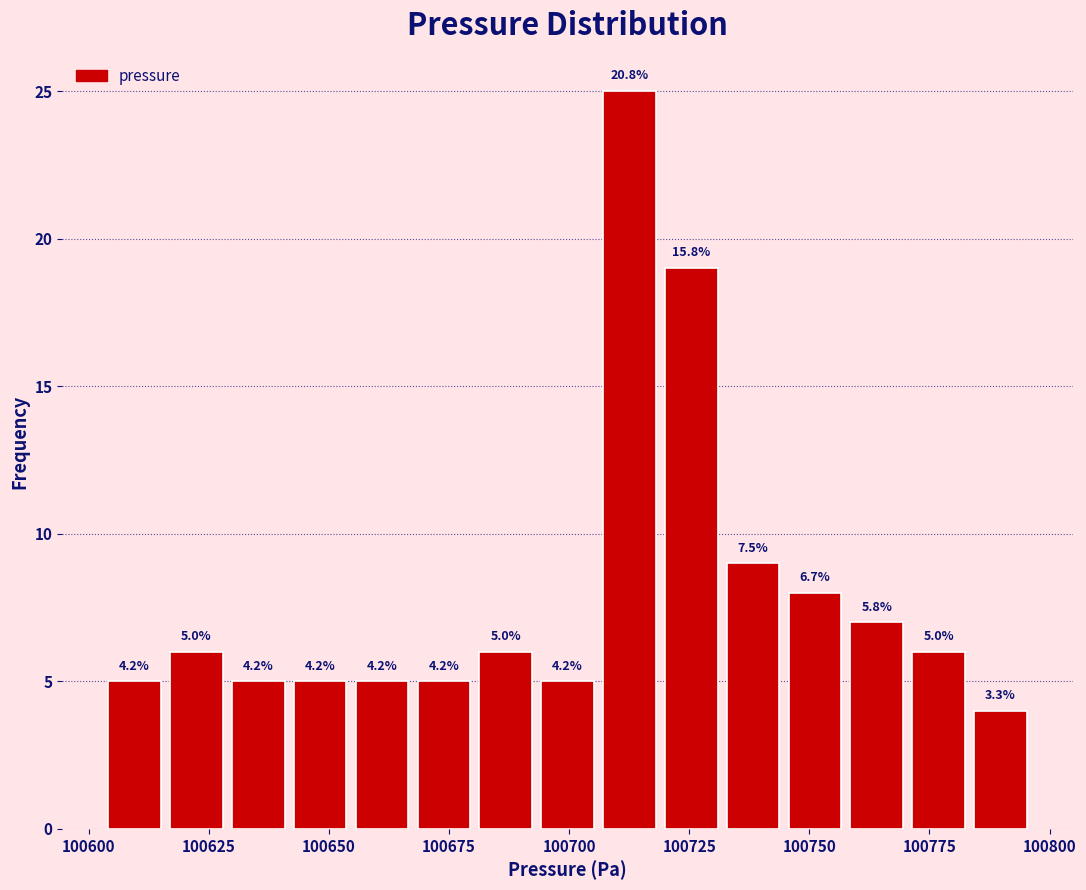

Around what value on the x-axis is the tallest bar? Give the approximate position of its centre, as read against the axis.

100715